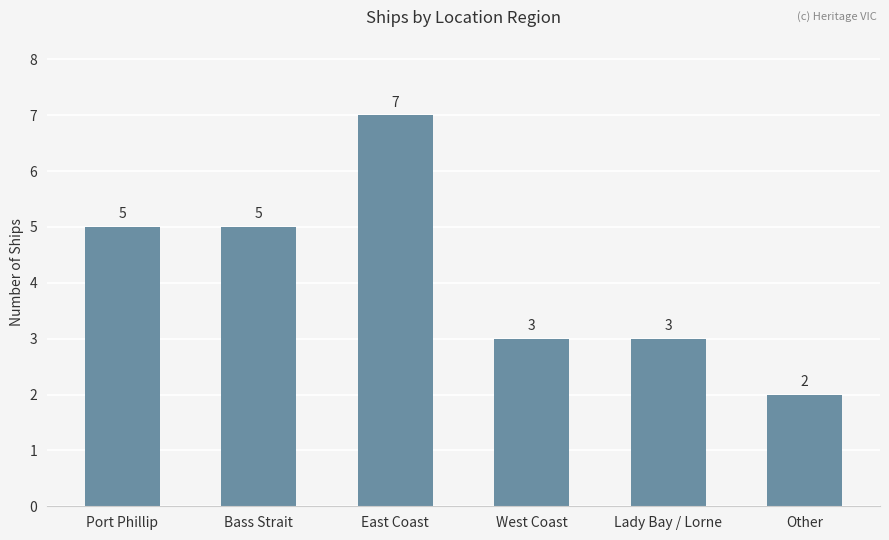

What is the label of the 2nd bar from the left?

Bass Strait